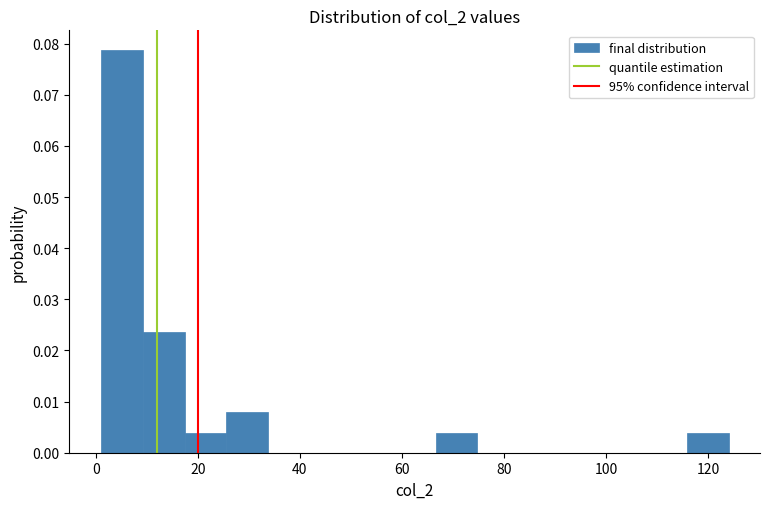

Reading left to right, transcribe this chart: for each bar, give the range it covers on the x-axis and its height. Neither the bar edges nor the heights are printed on the chart, so give them approximately, as read against the axes.

1.0 to 9.2: 0.079
9.2 to 17.4: 0.024
17.4 to 25.6: 0.004
25.6 to 33.8: 0.008
33.8 to 42.0: 0
42.0 to 50.2: 0
50.2 to 58.4: 0
58.4 to 66.6: 0
66.6 to 74.8: 0.004
74.8 to 83.0: 0
83.0 to 91.2: 0
91.2 to 99.4: 0
99.4 to 107.6: 0
107.6 to 115.8: 0
115.8 to 124.0: 0.004